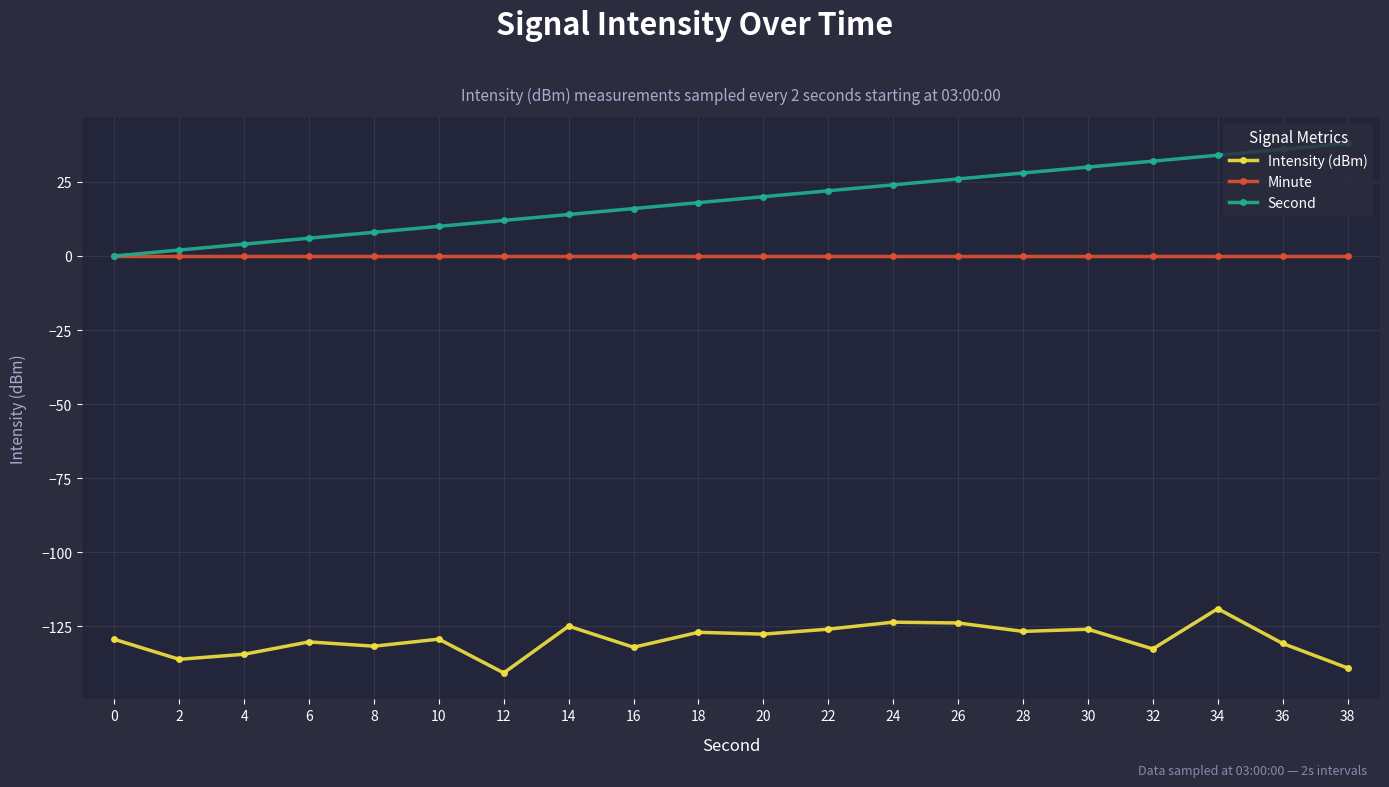

Which series has the largest total across all categories?

Second